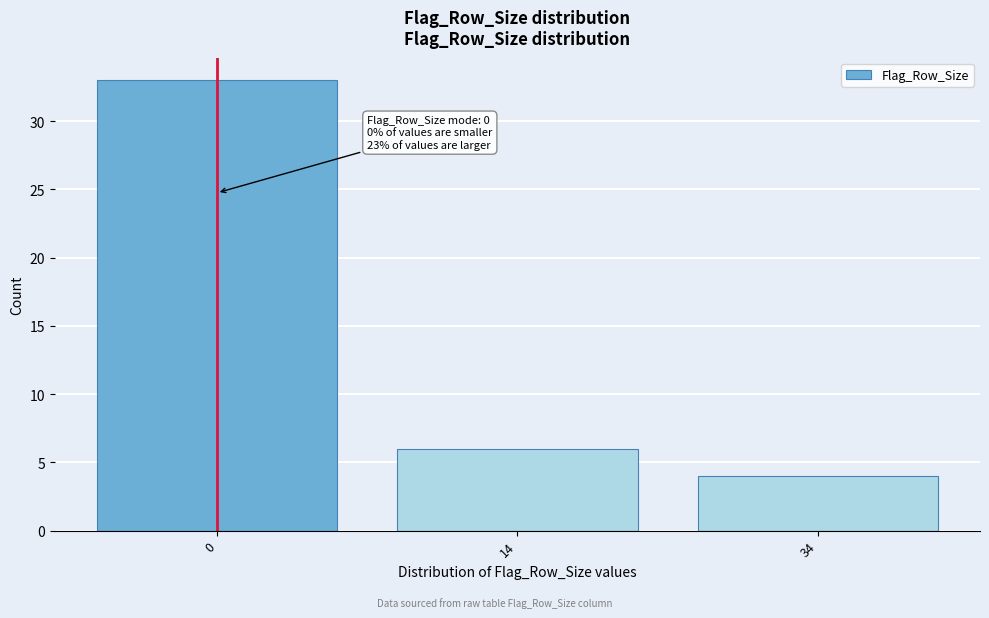

Reading right to left, transcribe all the data shown in this chart.

34=4	14=6	0=33